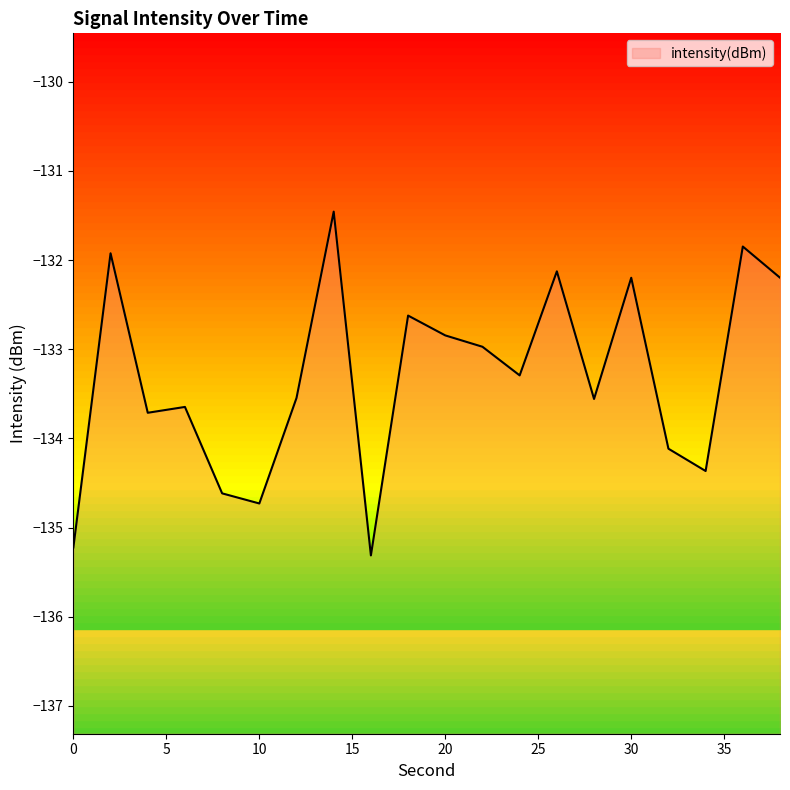

Which label corresponds to the smallest value in the chart?

16